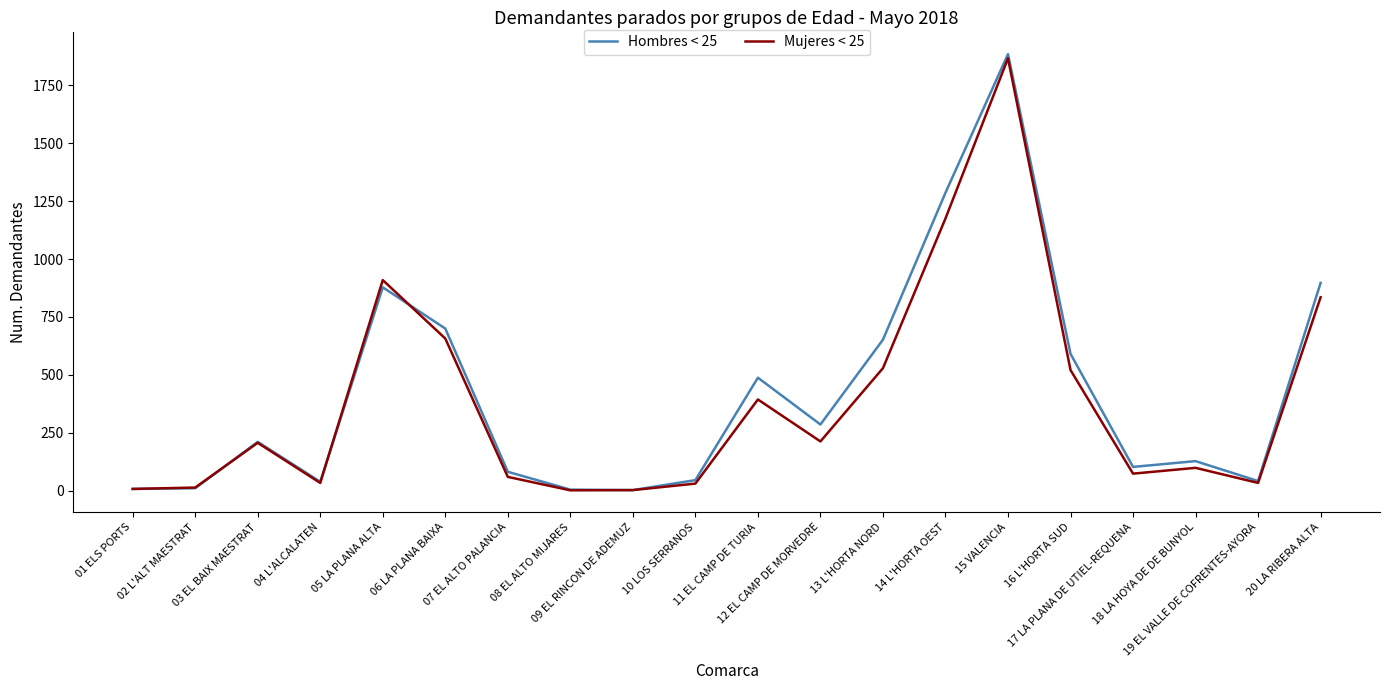

Which series has the largest range (max minus min)?

Hombres < 25